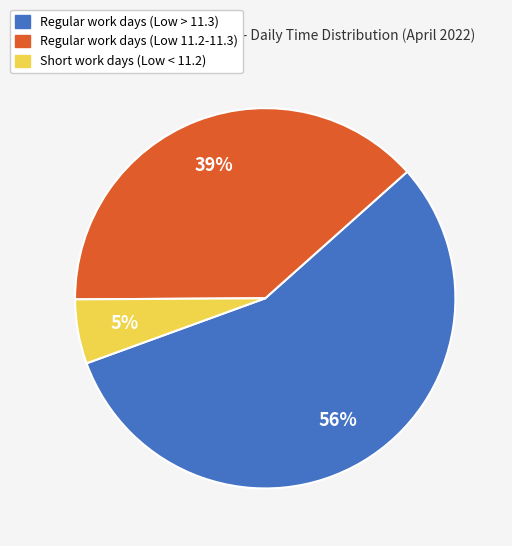

Is there any slice that represents more than half of the pie?

Yes